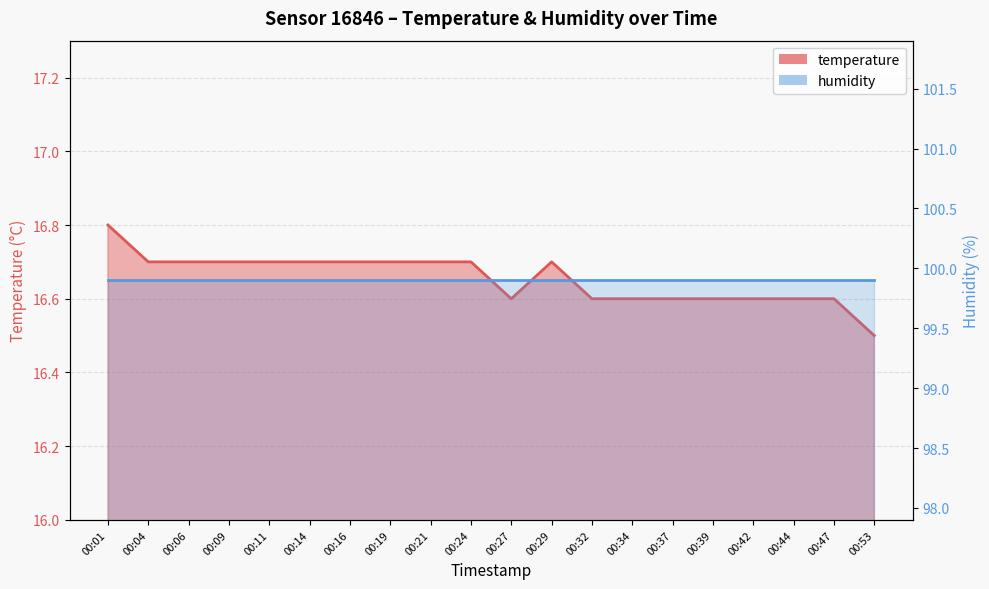

What is the difference between the maximum and minimum values?

0.3